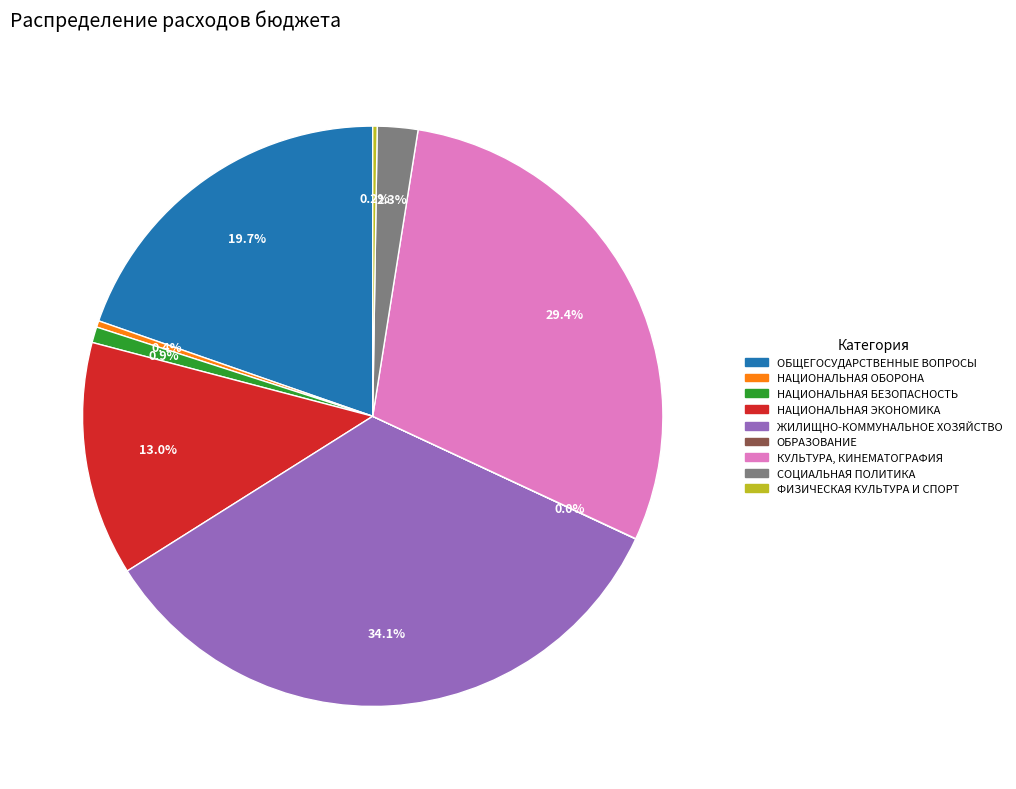

Is there any slice that represents more than half of the pie?

No